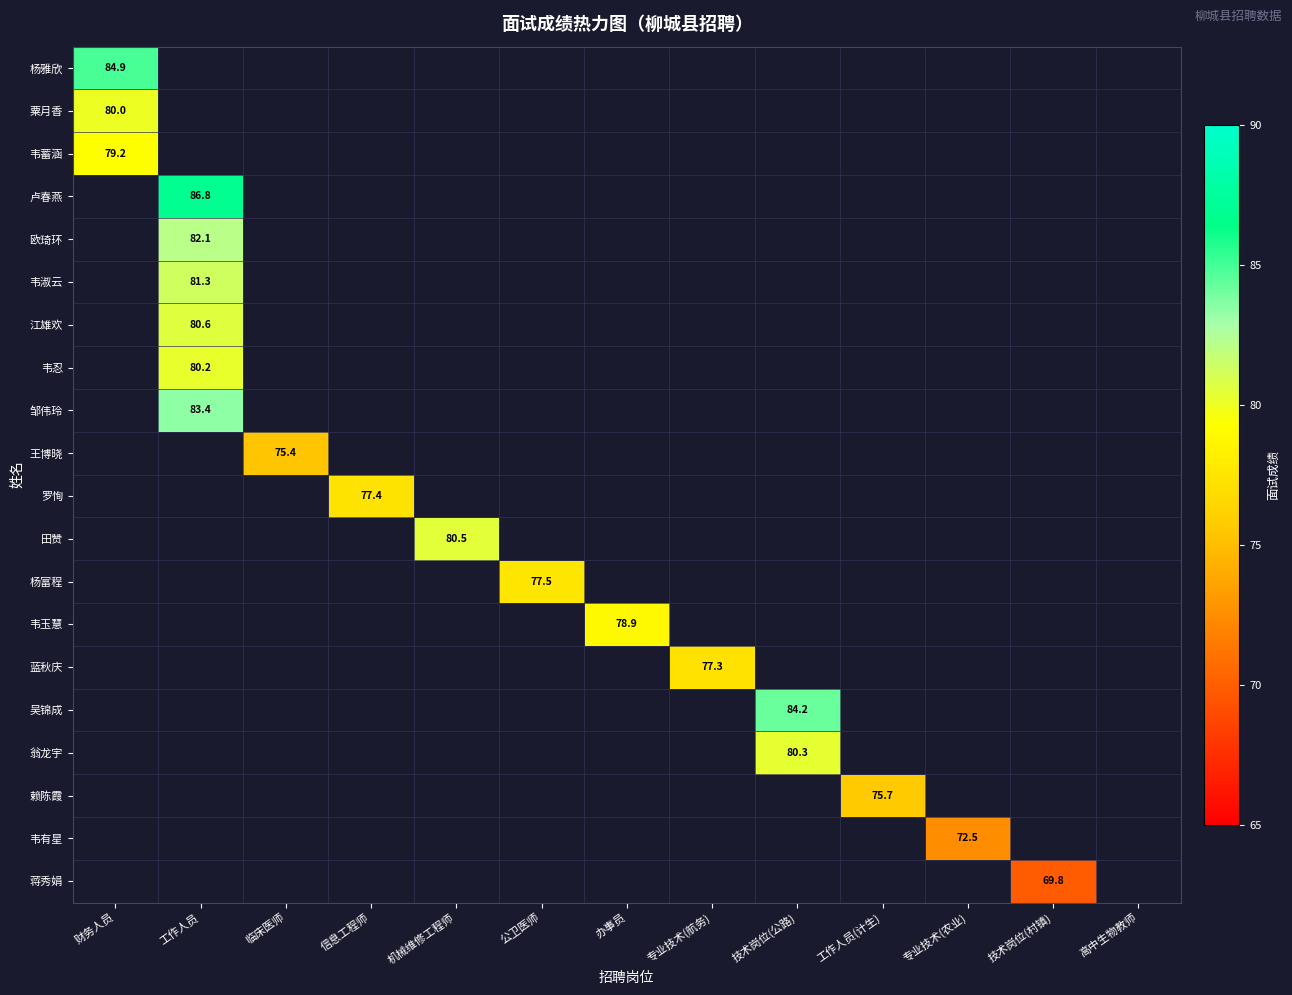

Is it true that 蒋秀娟 equals 39.9 at 技术岗位(村镇)?

False